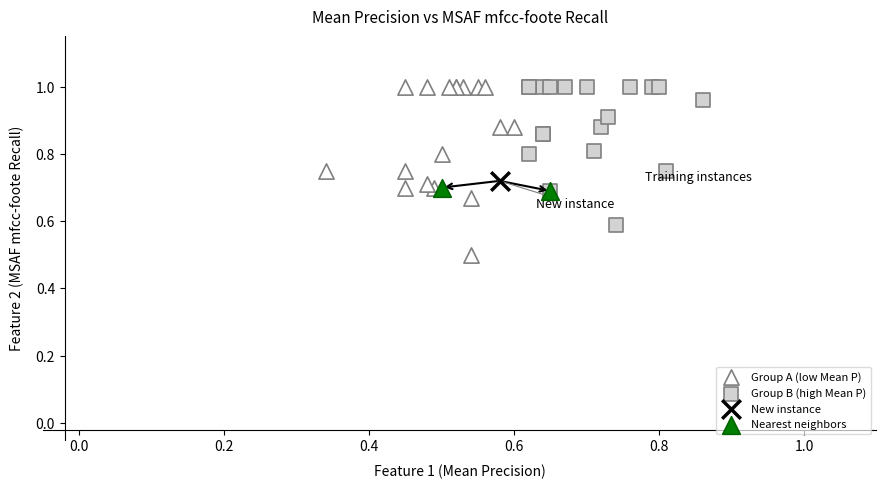

What are all the series names shown in the legend?

Group A (low Mean P), Group B (high Mean P), New instance, Nearest neighbors